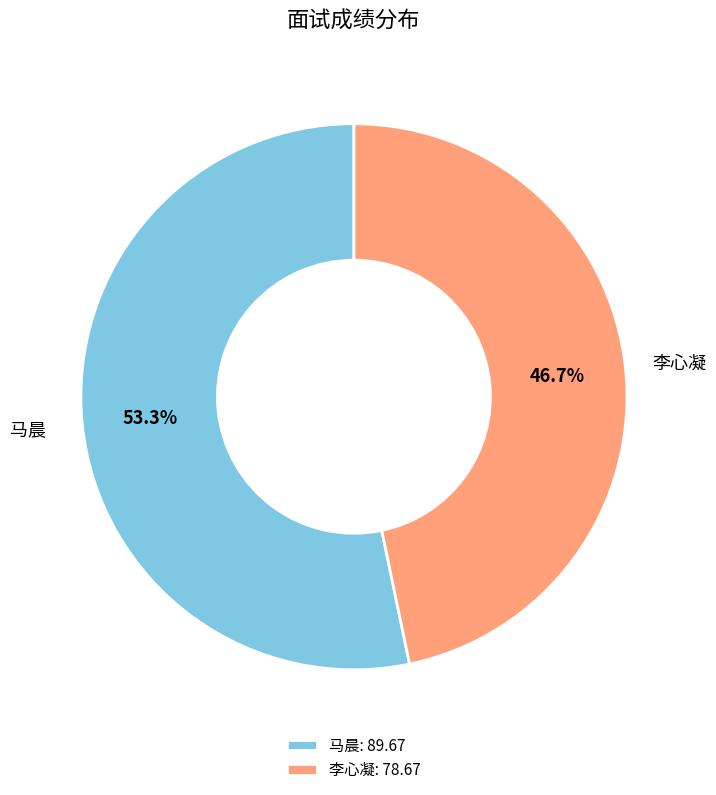

To the nearest percent, what is the difference between the largest and smallest slice percentages?

7%